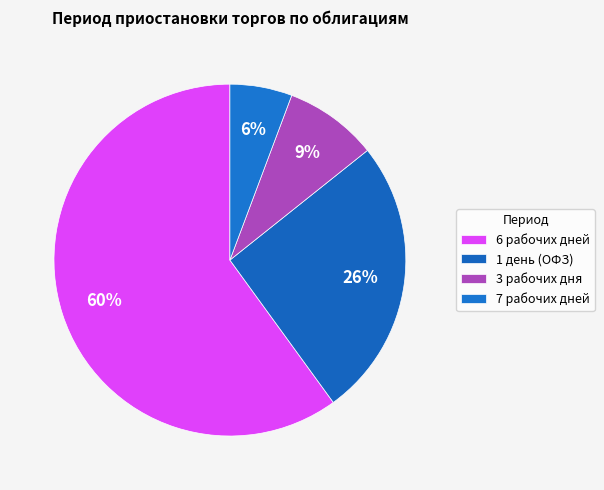

Count the number of slices in the pie.

4